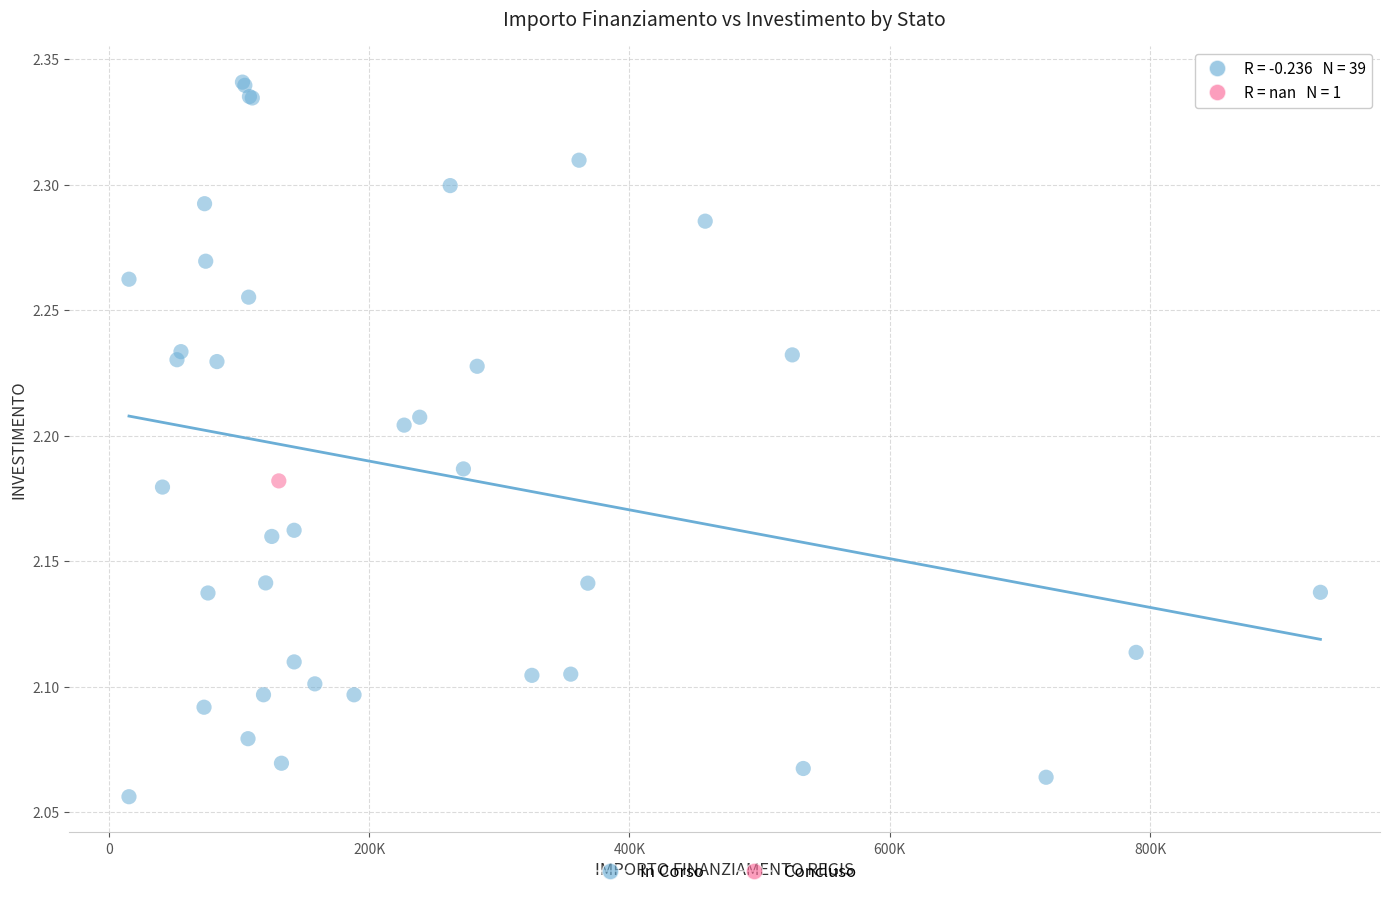

What are all the series names shown in the legend?

In Corso, Concluso